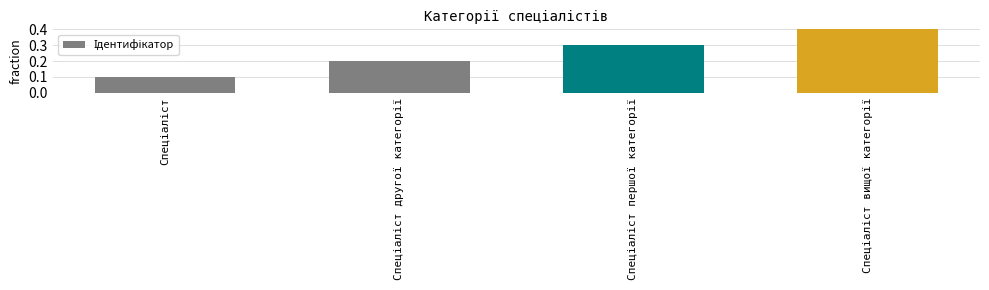

Reading left to right, what are all the values shown in this chart?

0.1	0.2	0.3	0.4